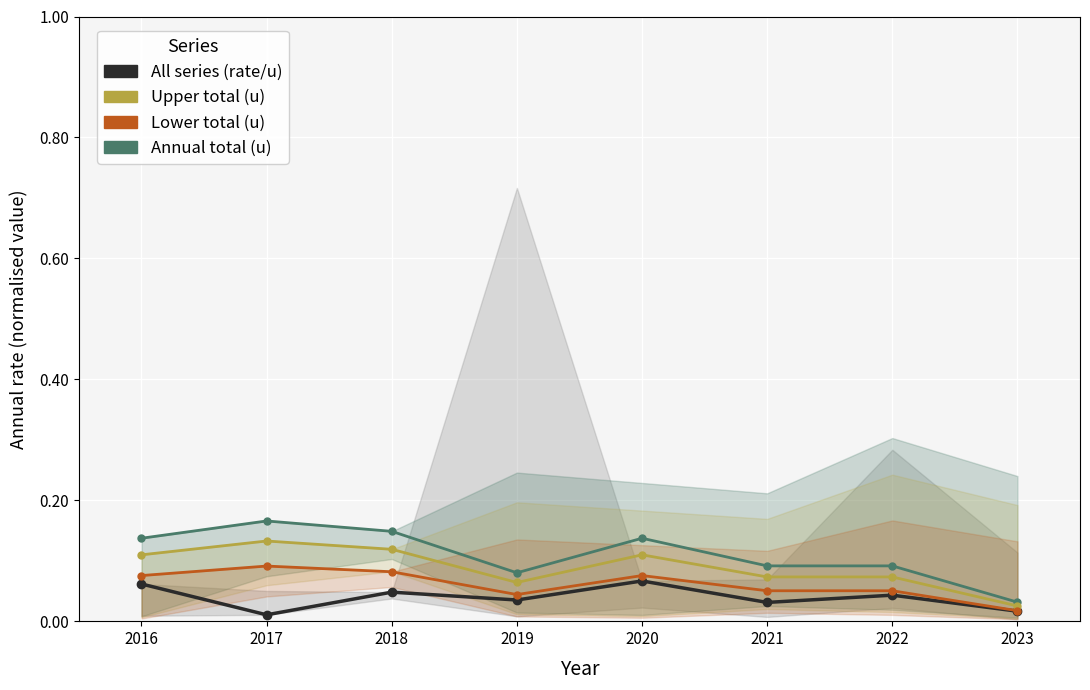

What is the difference between the maximum and minimum values in the Upper total (u) series?

0.1